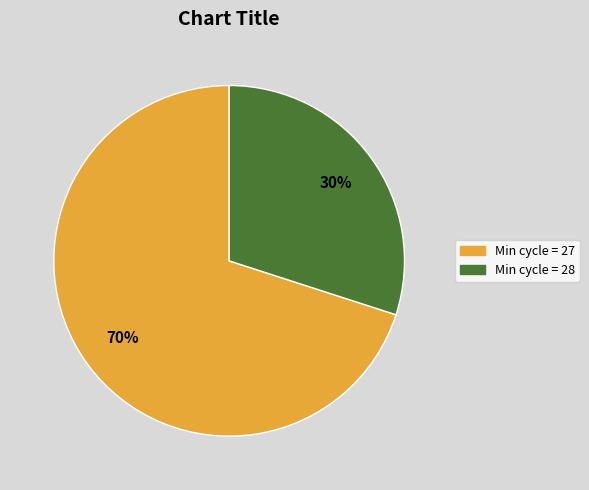

To the nearest percent, what is the difference between the largest and smallest slice percentages?

40%